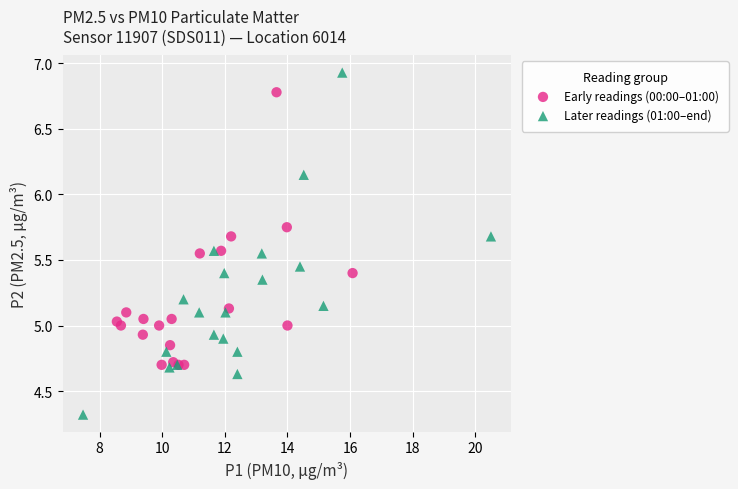

Which series reaches the minimum Y coordinate?

Later readings (01:00–end)